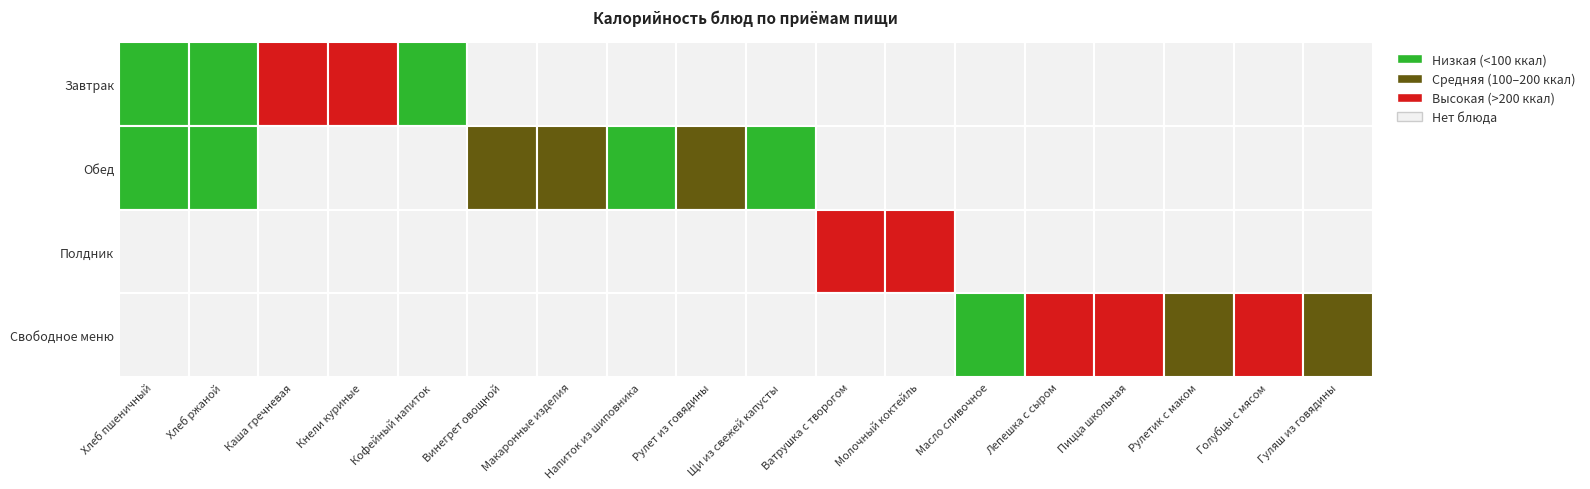

Which category has the highest value across all series?

Голубцы с мясом